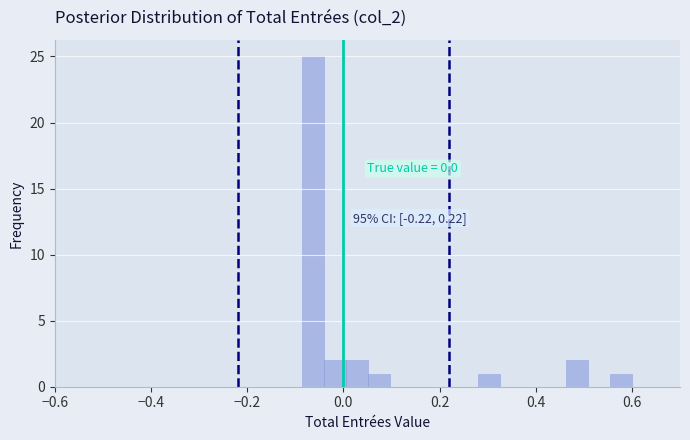

Around what value on the x-axis is the tallest bar? Give the approximate position of its centre, as read against the axis.

-0.06